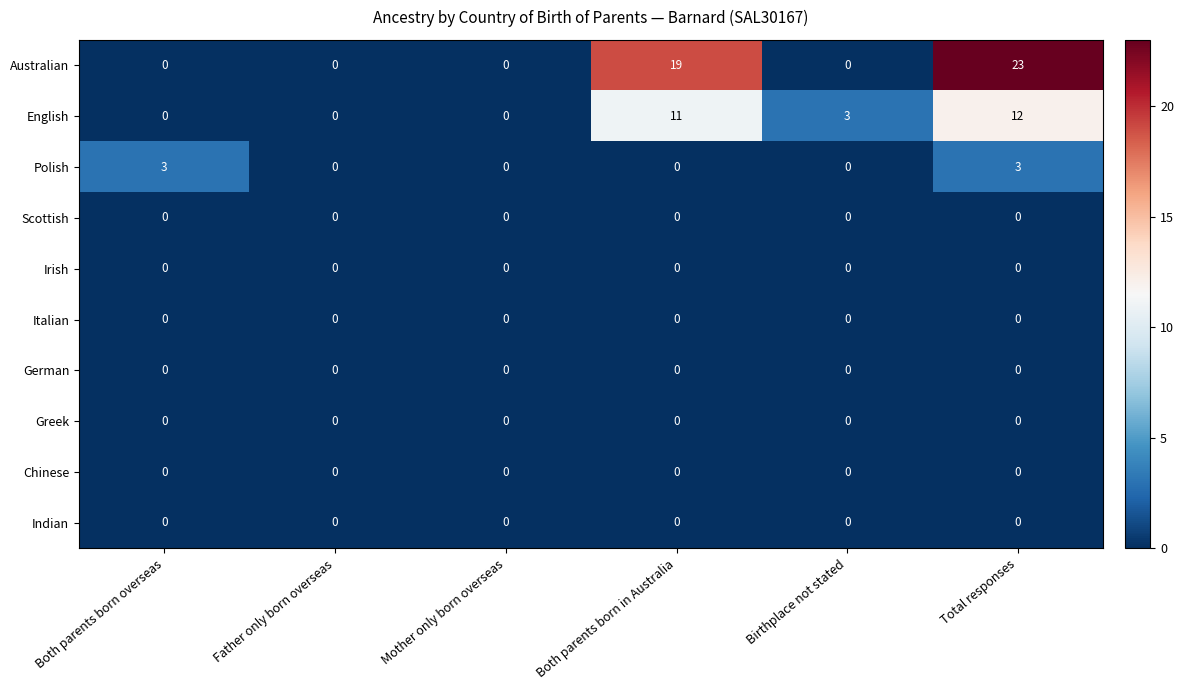

At which category is the sum across all series the highest?

Total responses